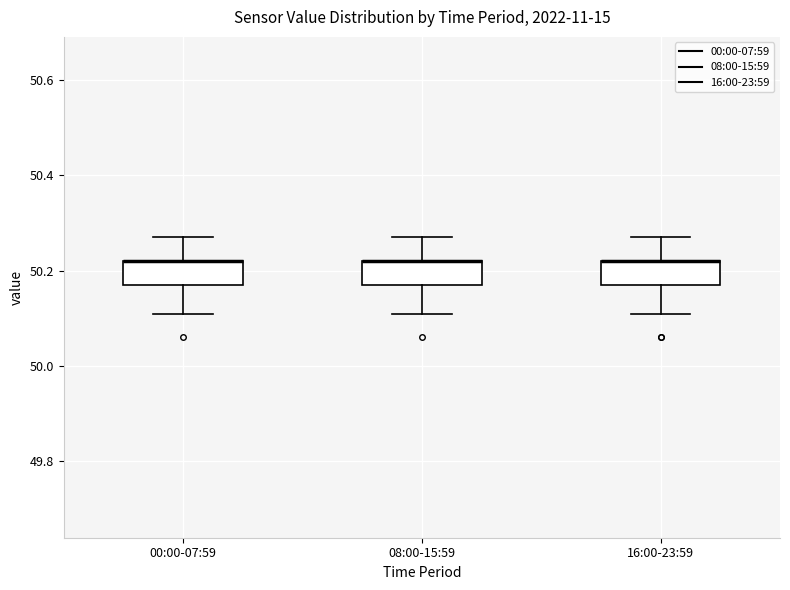

Reading left to right, read every box against the y-axis: the position of its median line, the range the box covers, and the ends of its whiskers. The values are not printed on the chart, so give them approximately, as read against the axis.

00:00-07:59: median 50.22 (drawn on the box's upper edge), box 50.18 to 50.22, whiskers 50.12 to 50.28
08:00-15:59: median 50.22 (drawn on the box's upper edge), box 50.18 to 50.22, whiskers 50.12 to 50.28
16:00-23:59: median 50.22 (drawn on the box's upper edge), box 50.18 to 50.22, whiskers 50.12 to 50.28